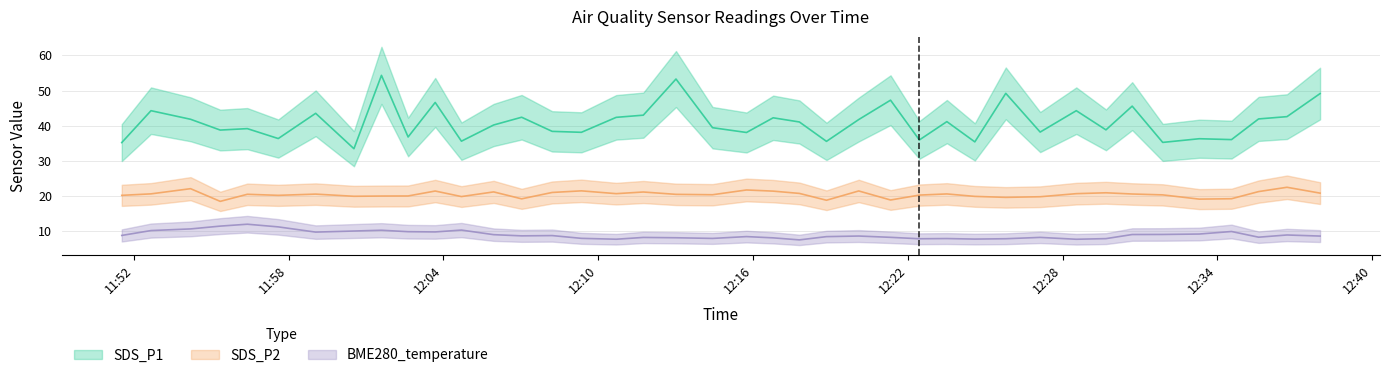

Which has a higher value, 2023/03/02 12:07:02 or 2023/03/02 12:28:32?

2023/03/02 12:28:32